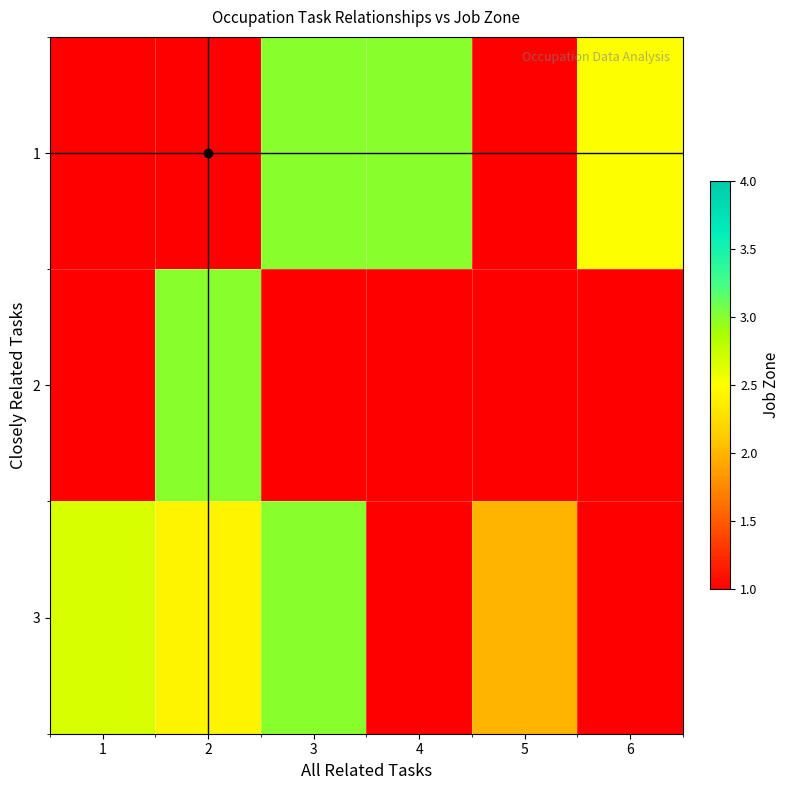

At 3, list the series in order from smallest to largest.

2, 1, 3